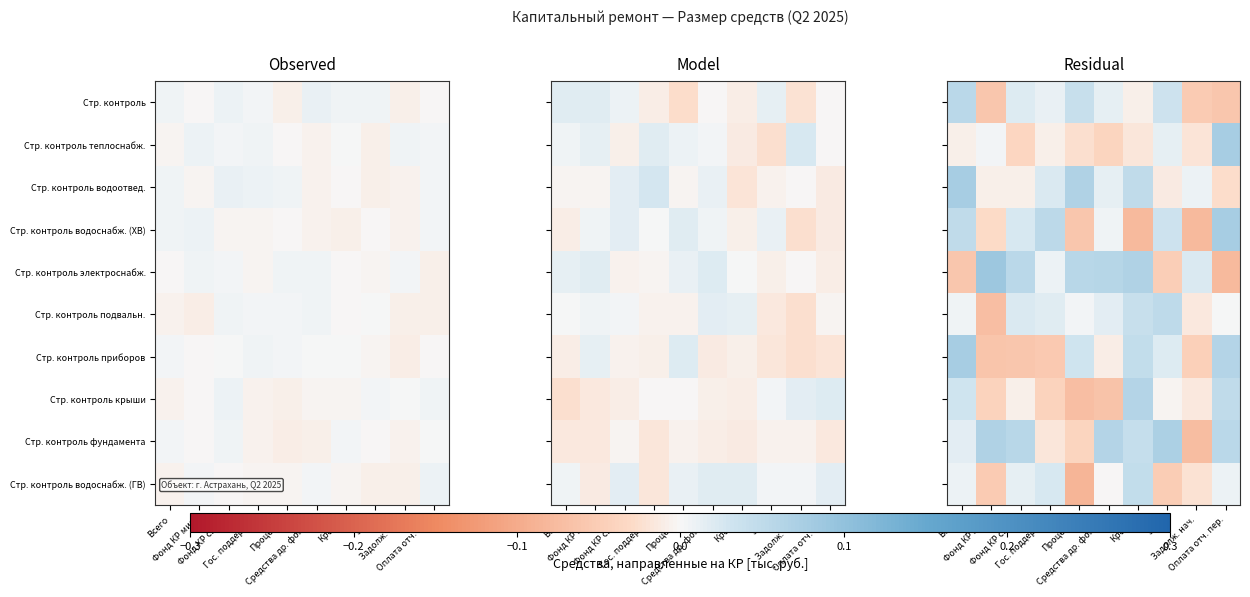

List the series in order of their peak value, lowest first.

Стр. контроль водоснабж. (ГВ), Стр. контроль подвальн., Стр. контроль, Стр. контроль крыши, Стр. контроль фундамента, Стр. контроль приборов, Стр. контроль водоснабж. (ХВ), Стр. контроль водоотвед., Стр. контроль теплоснабж., Стр. контроль электроснабж.